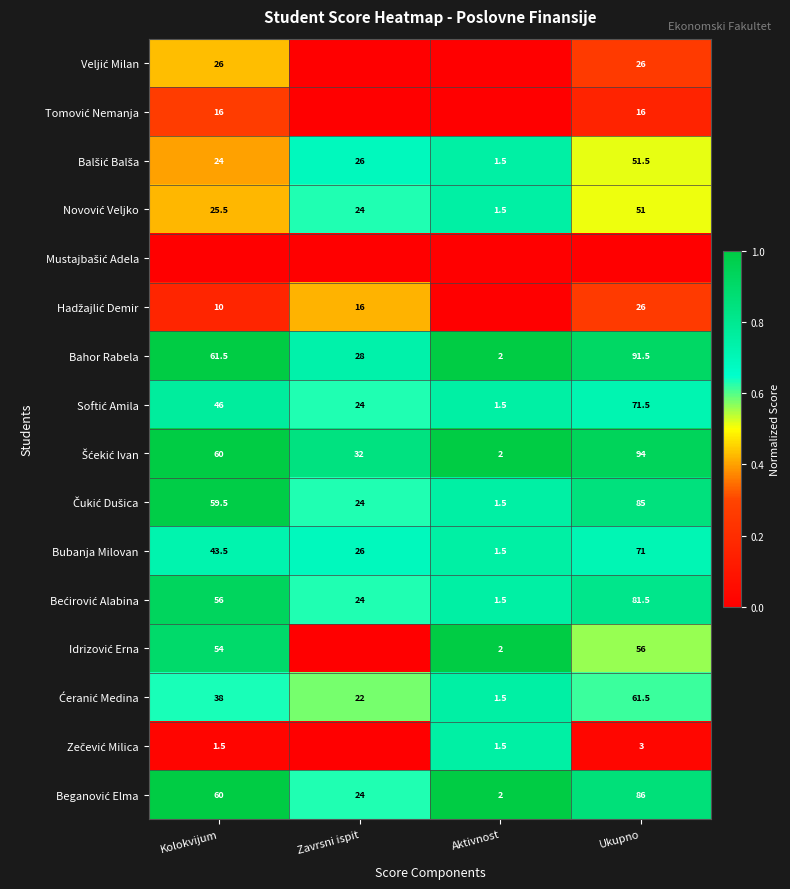

At which label is Bahor Rabela closest to 46?

Kolokvijum